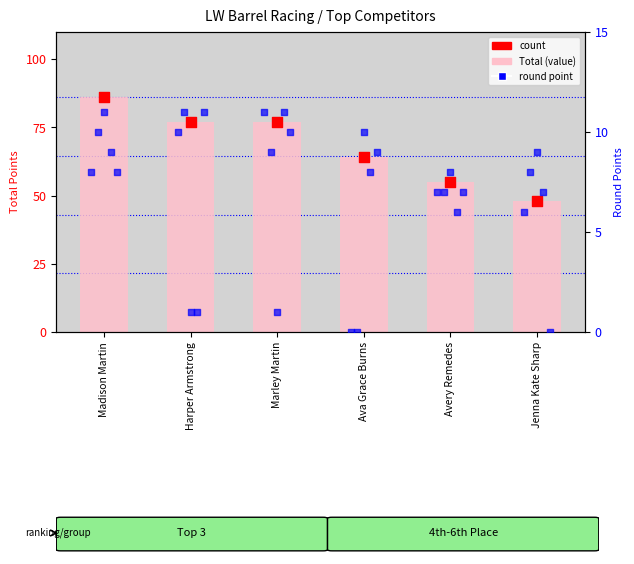

Which series reaches the maximum Y coordinate?

Total